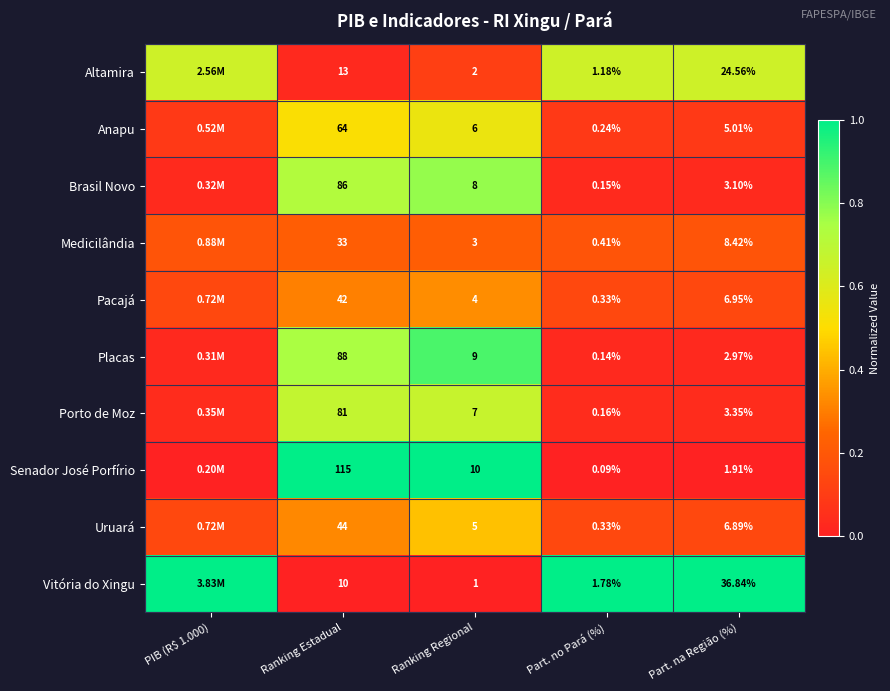

Is the value of Vitória do Xingu at Part. no Pará (%) greater than the value of Altamira at Part. na Região (%)?

No